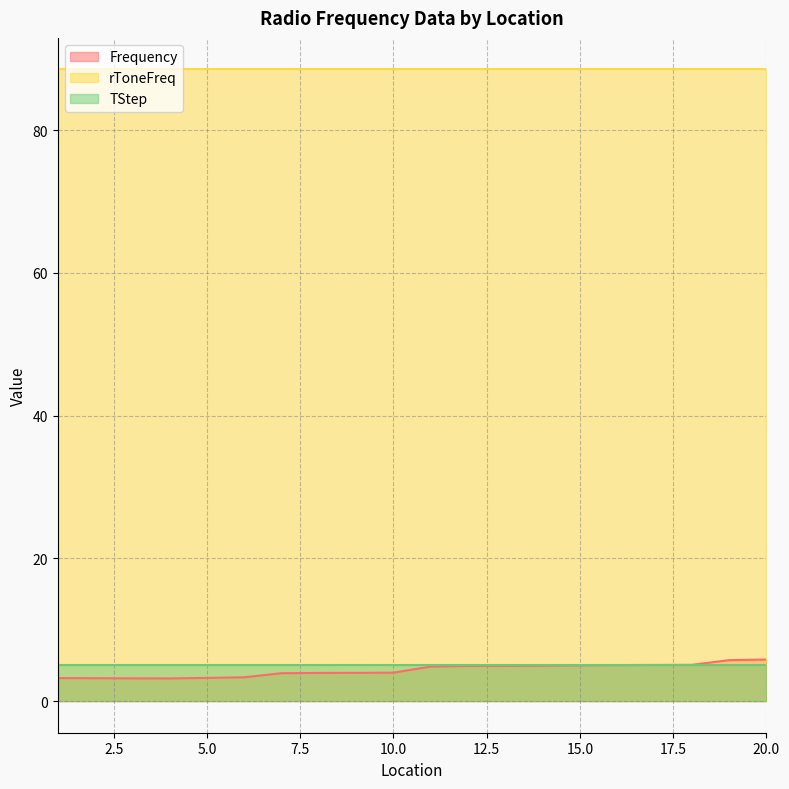

What are all the series names shown in the legend?

Frequency, rToneFreq, TStep